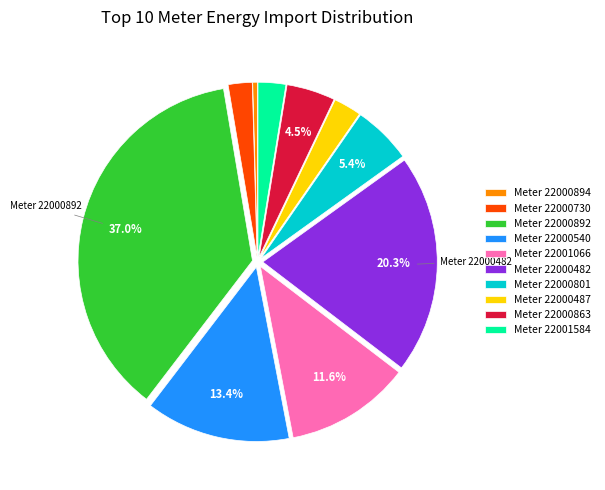

Does Meter 22000894 represent more than half of the total?

No